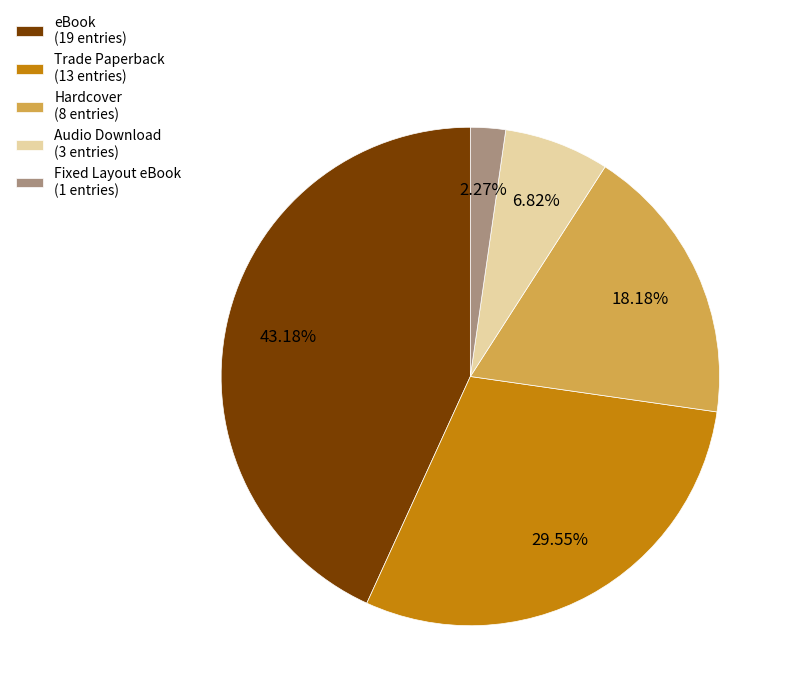

Count the number of slices in the pie.

5